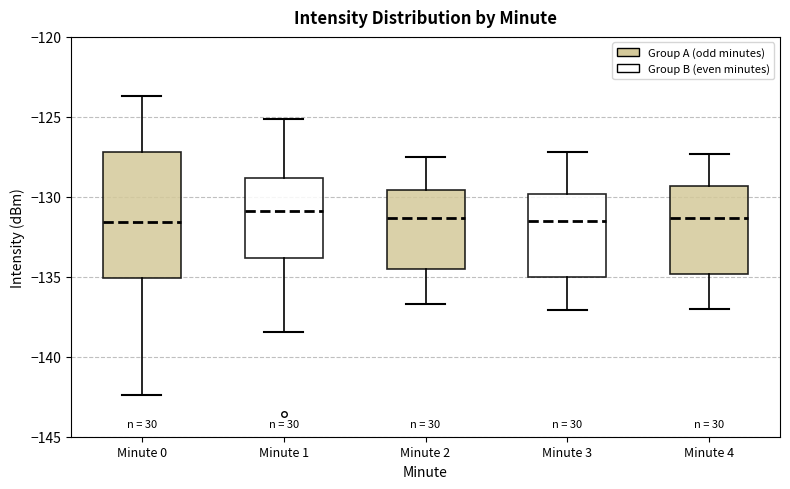

Reading left to right, transcribe this box plot: for each box, give where its median line is, the range the box spans, and where its two whiskers end, as read against the y-axis. The values are not printed on the chart, so give them approximately, as read against the axis.

Minute 0: median -131.5, box -135.0 to -127.0, whiskers -142.5 to -123.5
Minute 1: median -131.0, box -134.0 to -129.0, whiskers -138.5 to -125.0
Minute 2: median -131.5, box -134.5 to -129.5, whiskers -136.5 to -127.5
Minute 3: median -131.5, box -135.0 to -130.0, whiskers -137.0 to -127.0
Minute 4: median -131.5, box -135.0 to -129.5, whiskers -137.0 to -127.5